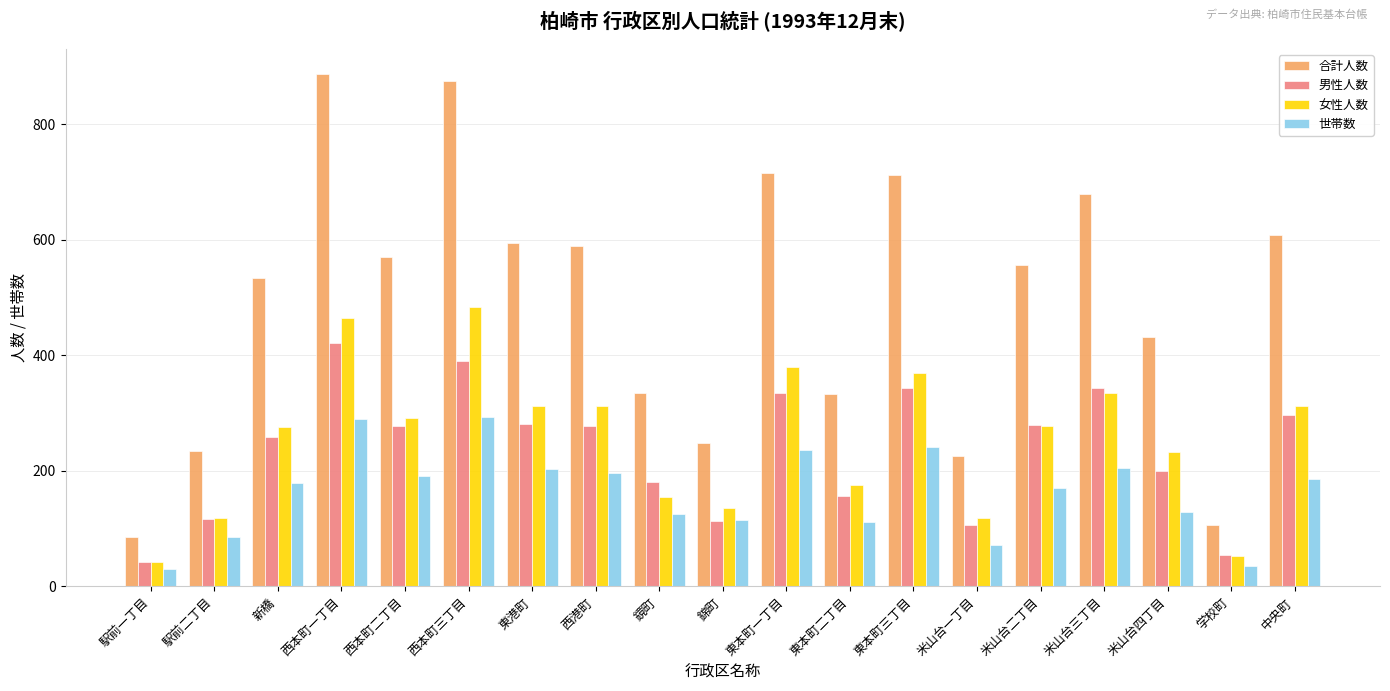

What is the label of the 1st bar from the right?

中央町